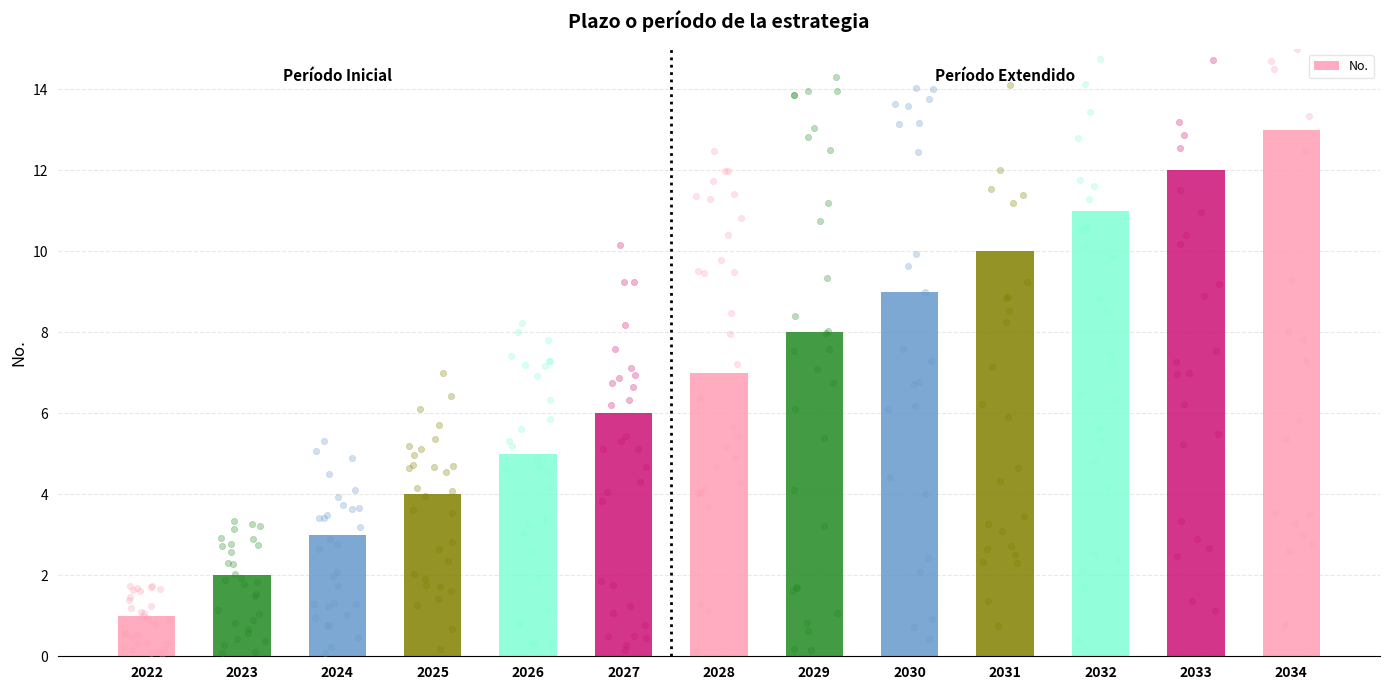

What is the change in value from 2029 to 2034?

+5